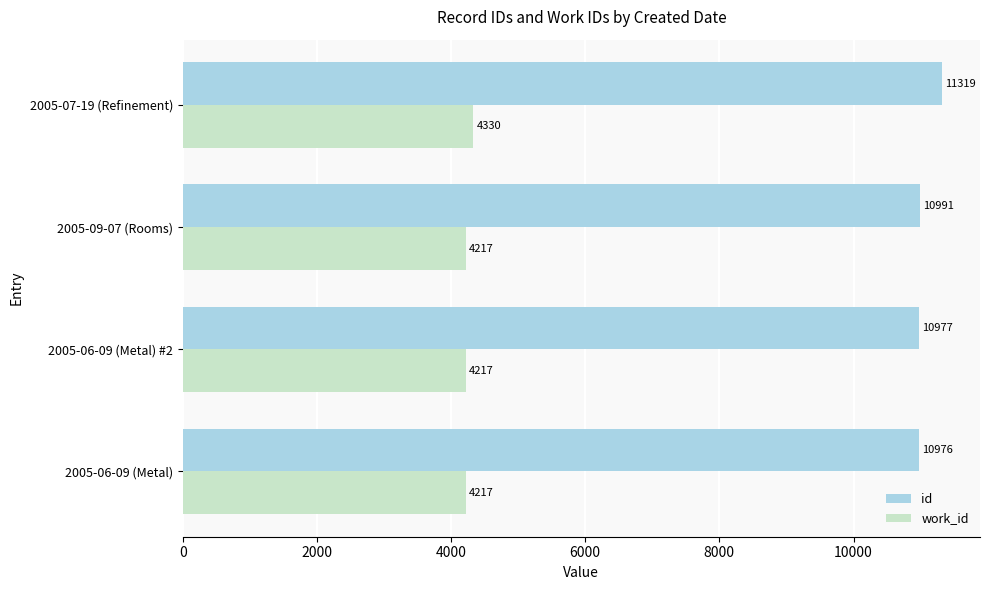

What is the difference between the id values at 2005-07-19 (Refinement) and 2005-09-07 (Rooms)?

328